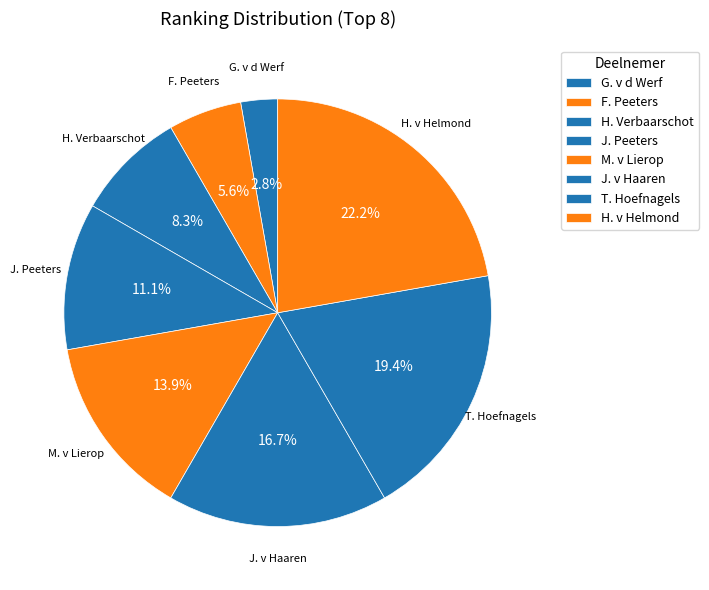

Is T. Hoefnagels the majority of the pie?

No